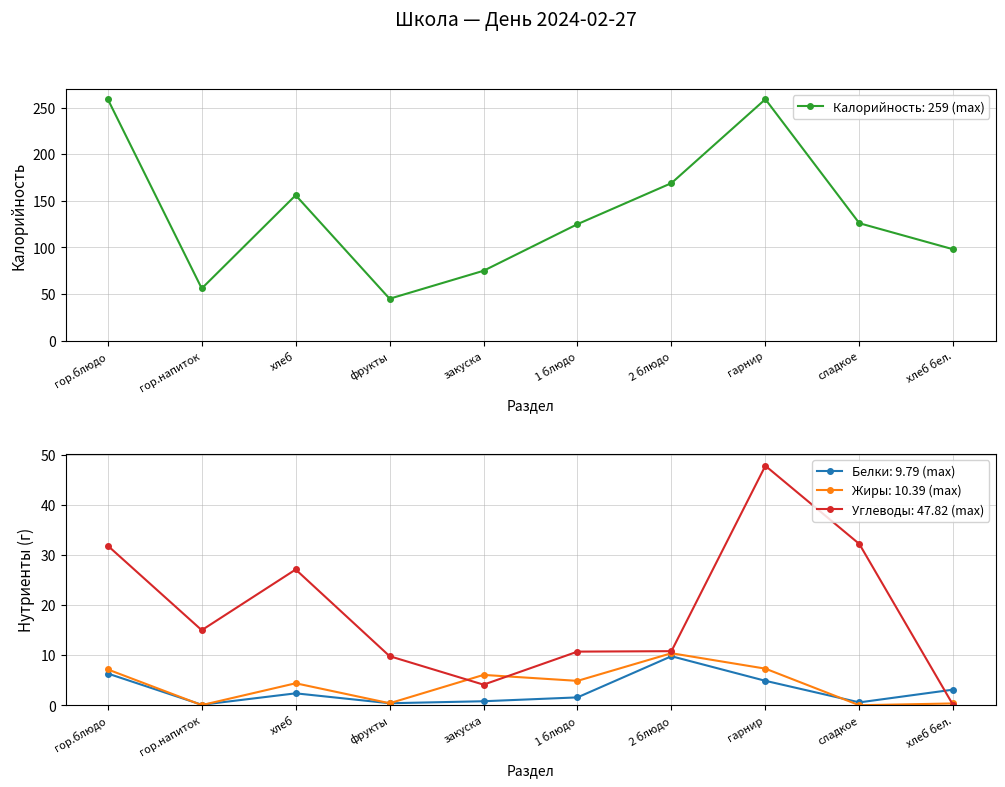

True or false: Жиры has more than 1 interior local peaks.

True